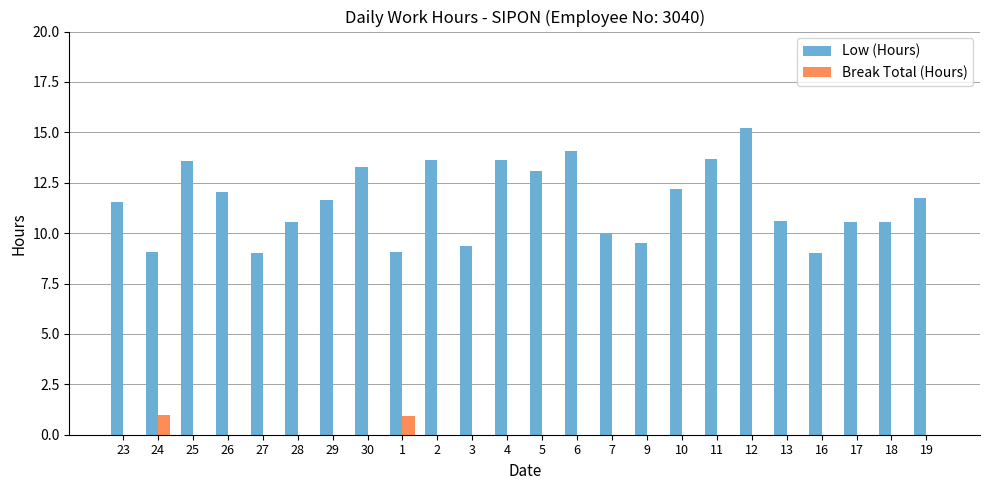

What is the sum of the Low (Hours) values at 19 and 18?

22.3